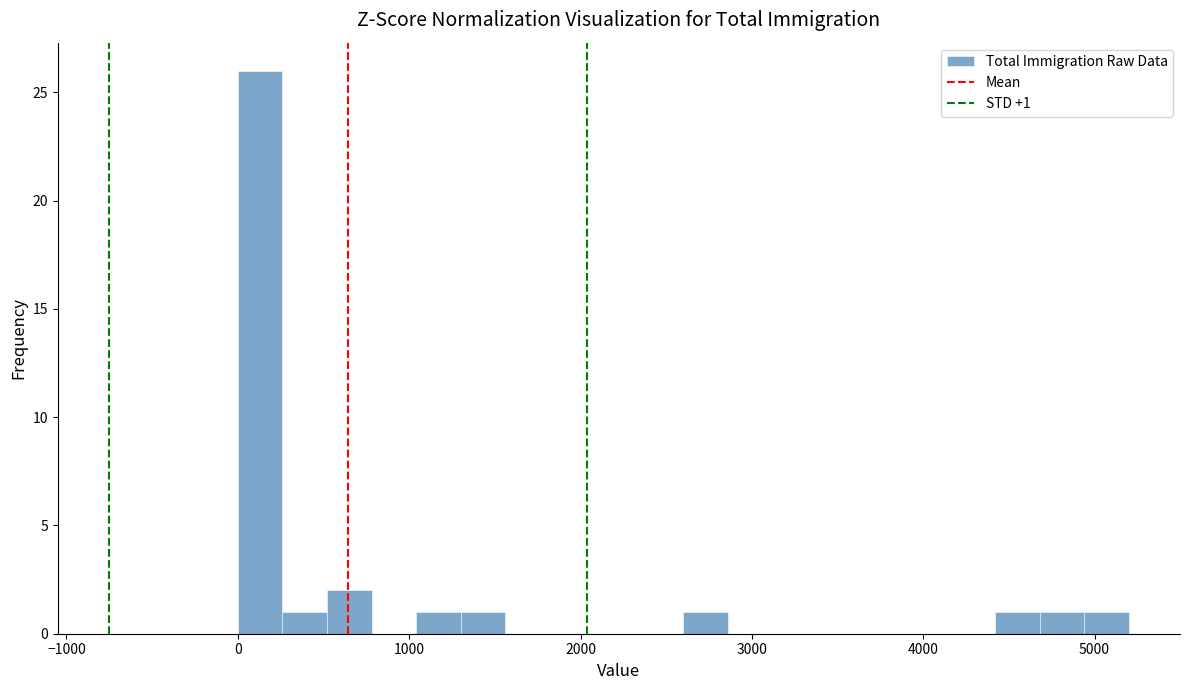

Around what value on the x-axis is the tallest bar? Give the approximate position of its centre, as read against the axis.

100